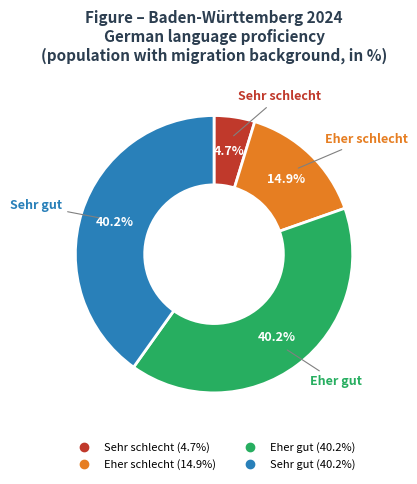

Which category has the smallest portion of the pie?

Sehr schlecht